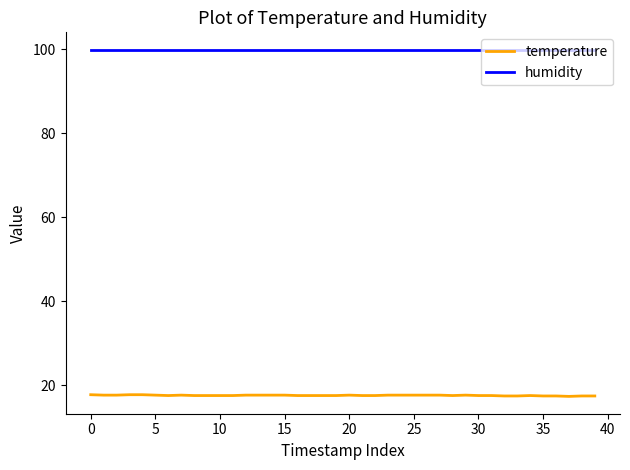

List the series in order of their peak value, lowest first.

temperature, humidity